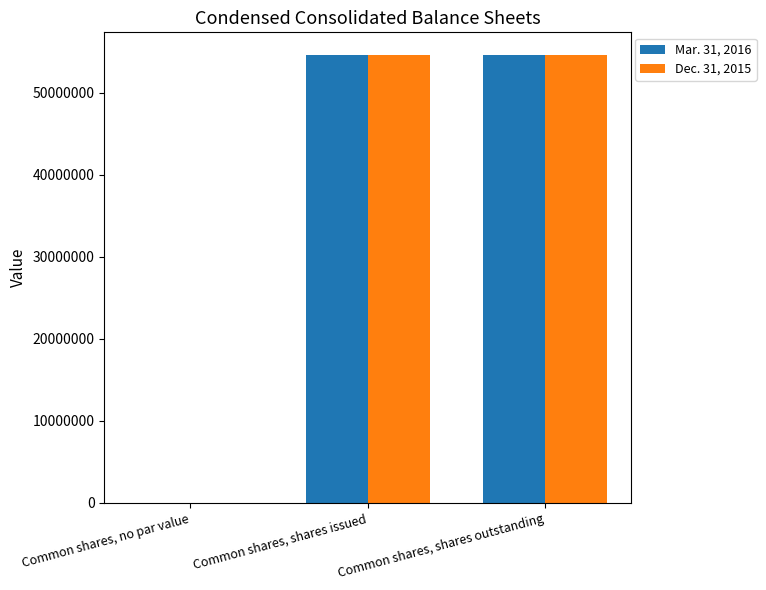

How many Mar. 31, 2016 values are between 0 and 54625691?

3